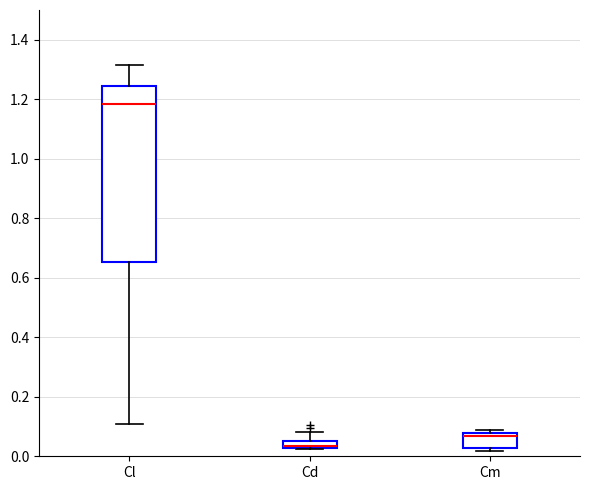

Where does the upper whisker of the box for Cd end on the y-axis? The values are not printed on the chart, so give them approximately, as read against the axis.

0.08